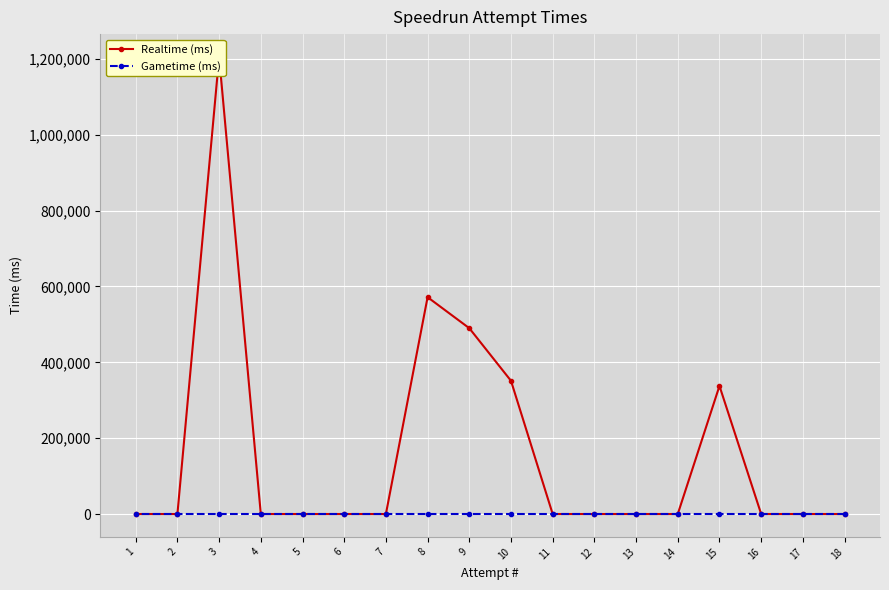

How many lines are shown in the chart?

2